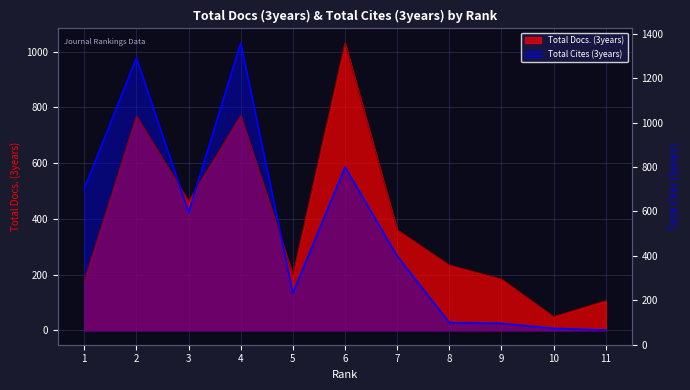

What is the difference between the highest and lowest values at 3?

39.5